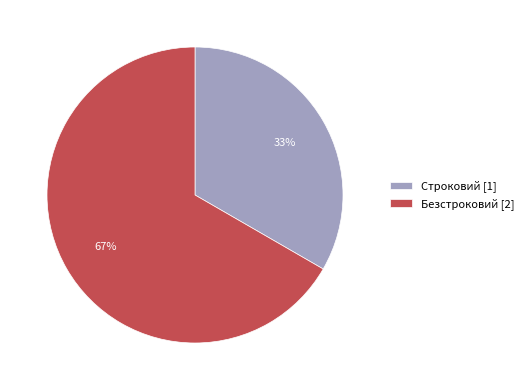

Which has a higher value, Безстроковий or Строковий?

Безстроковий